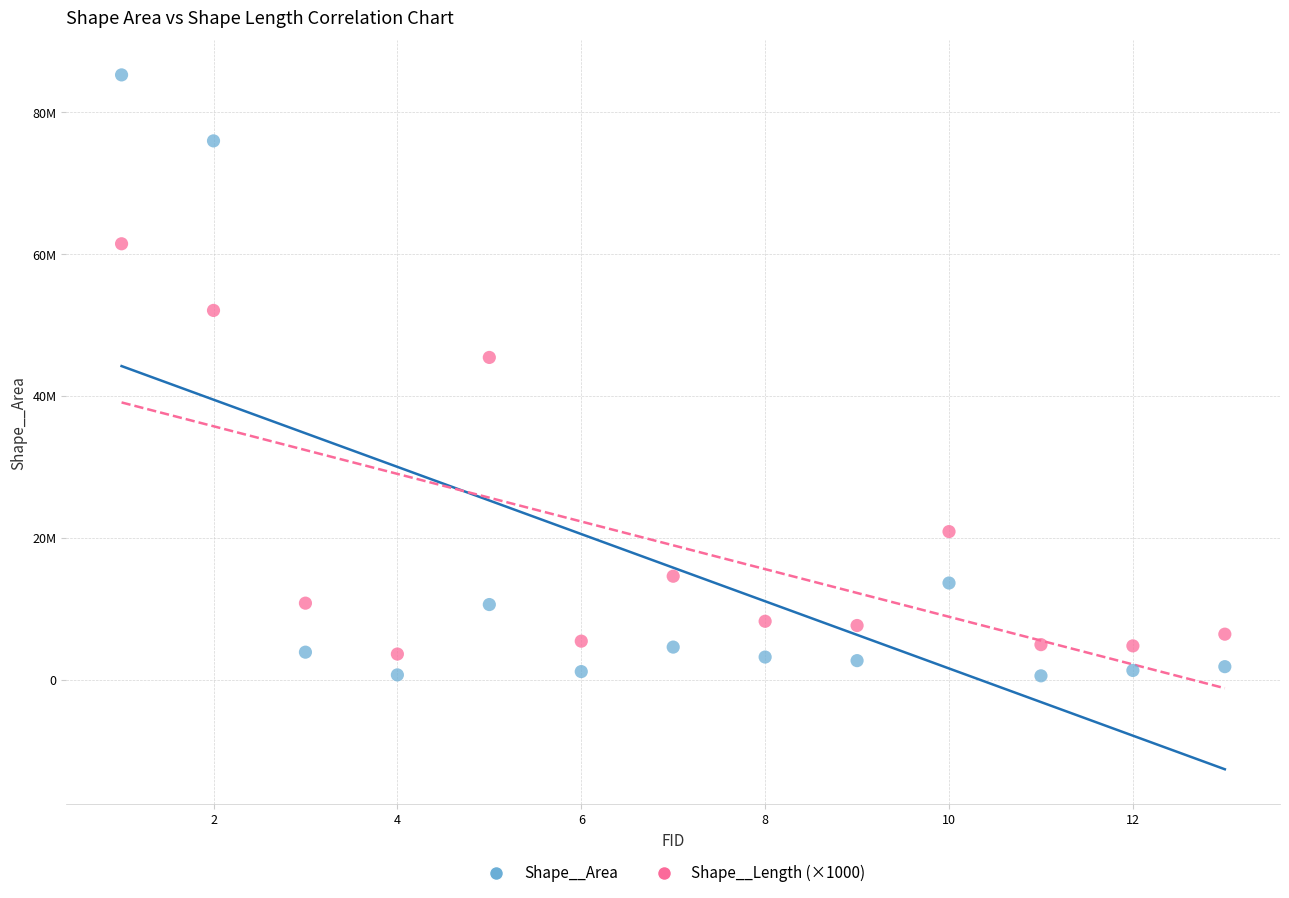

Which series has the largest Y range (max minus min)?

Shape__Area